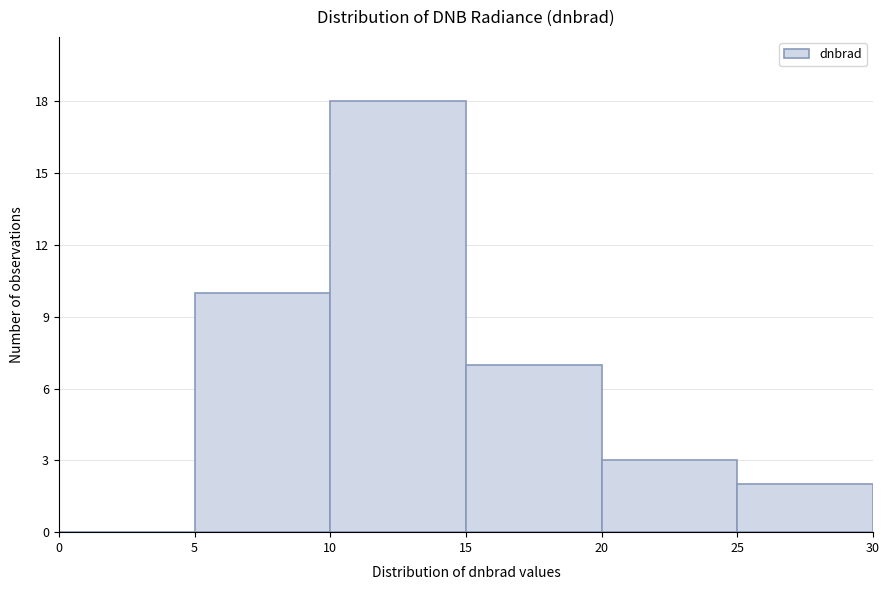

What is the height of the bar covering 25 to 30 on the x-axis? The values are not printed on the chart, so give them approximately, as read against the axis.

2